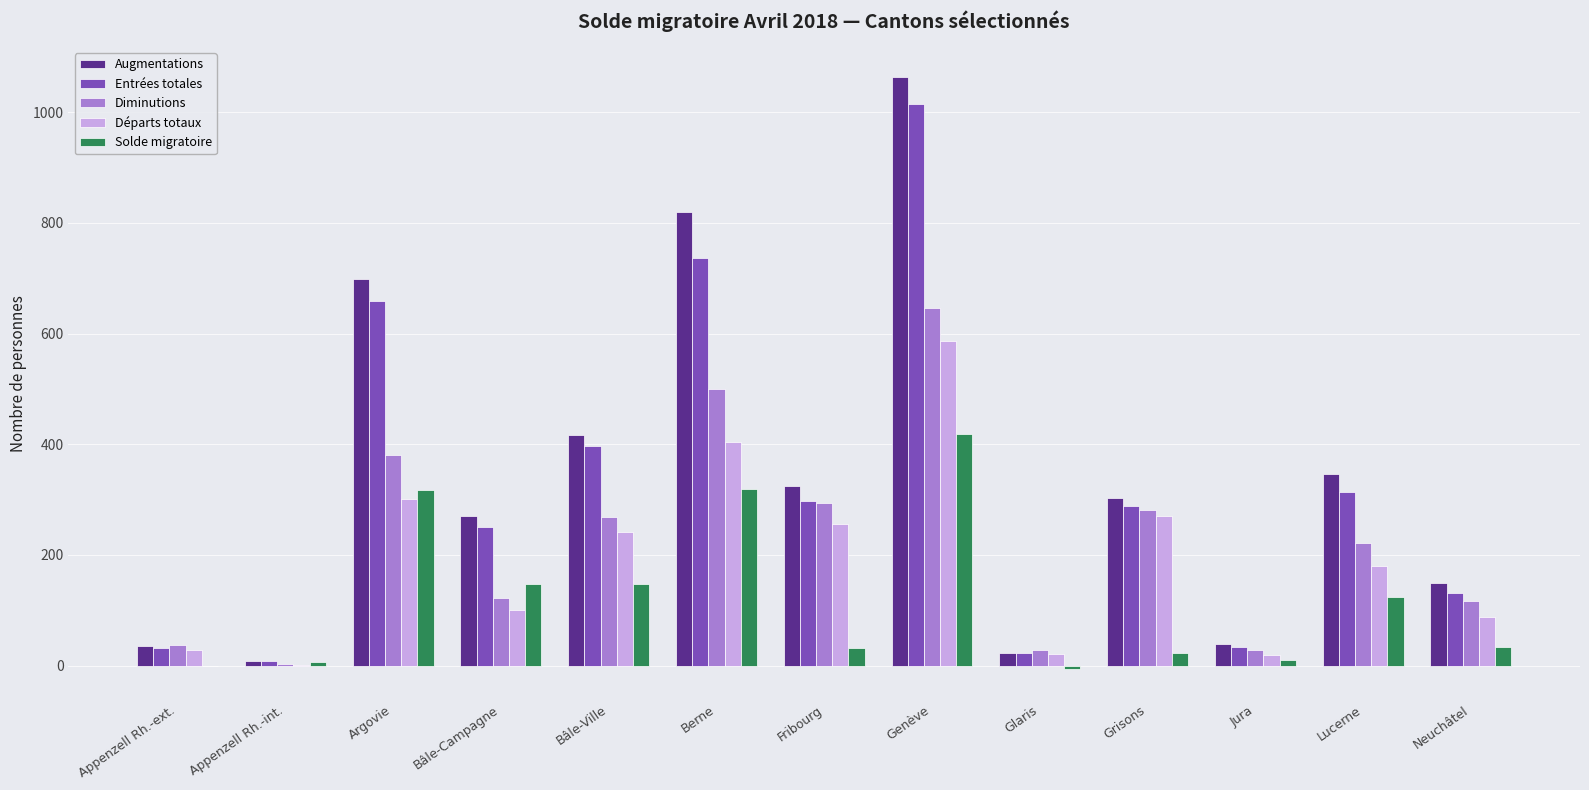

At which label is Augmentations closest to 536?

Bâle-Ville